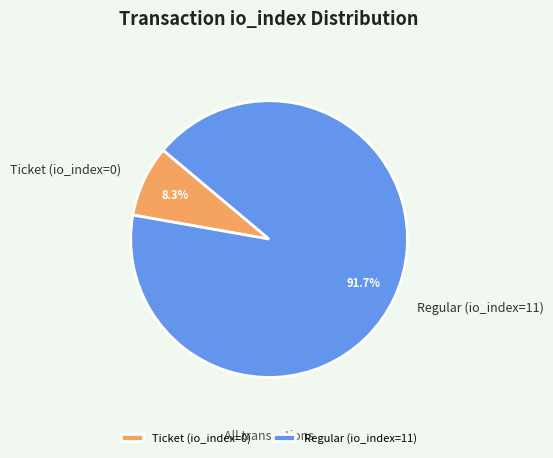

What percentage is the Regular (io_index=11) slice, to the nearest percent?

92%